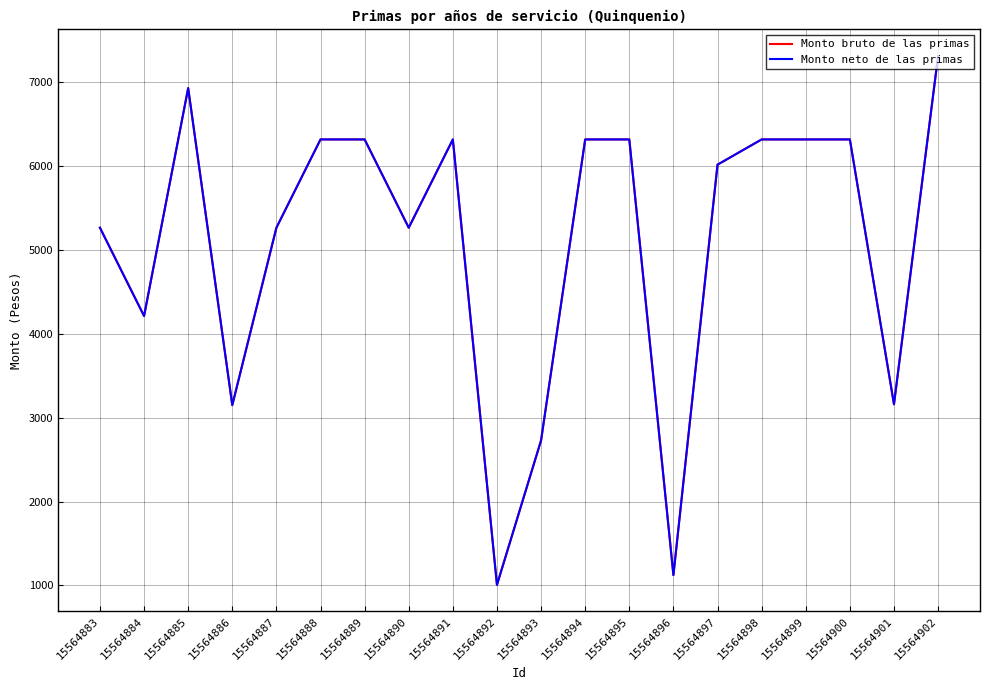

The Monto bruto de las primas series shows 9265.4 at 15564890. True or false?

False